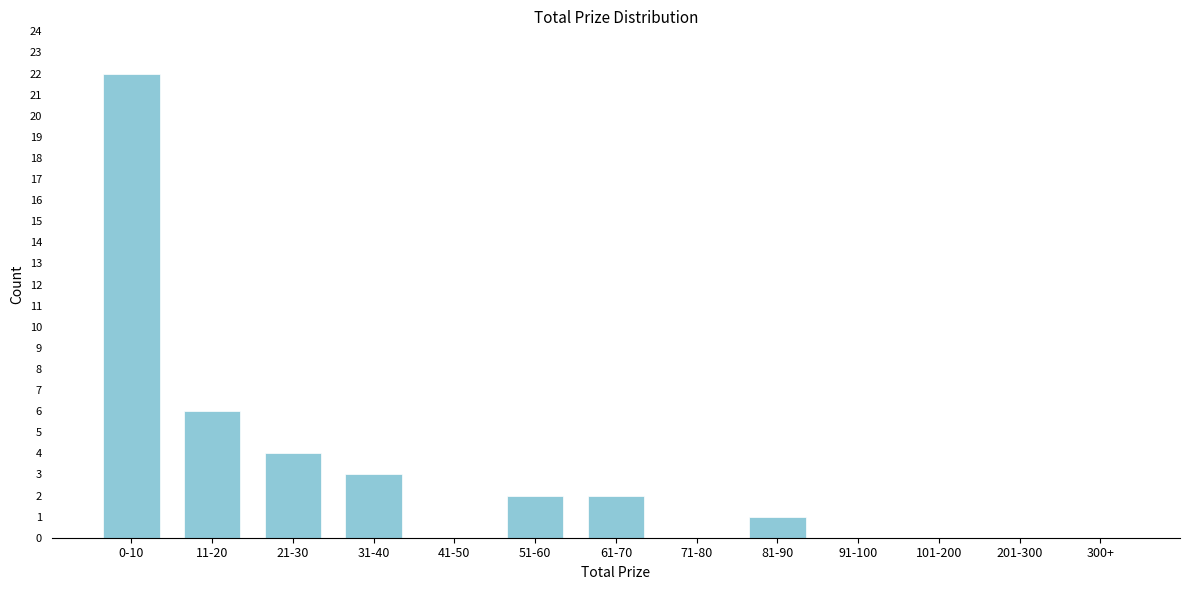

Reading right to left, list all the values displayed in this chart.

300+=0	201-300=0	101-200=0	91-100=0	81-90=1	71-80=0	61-70=2	51-60=2	41-50=0	31-40=3	21-30=4	11-20=6	0-10=22